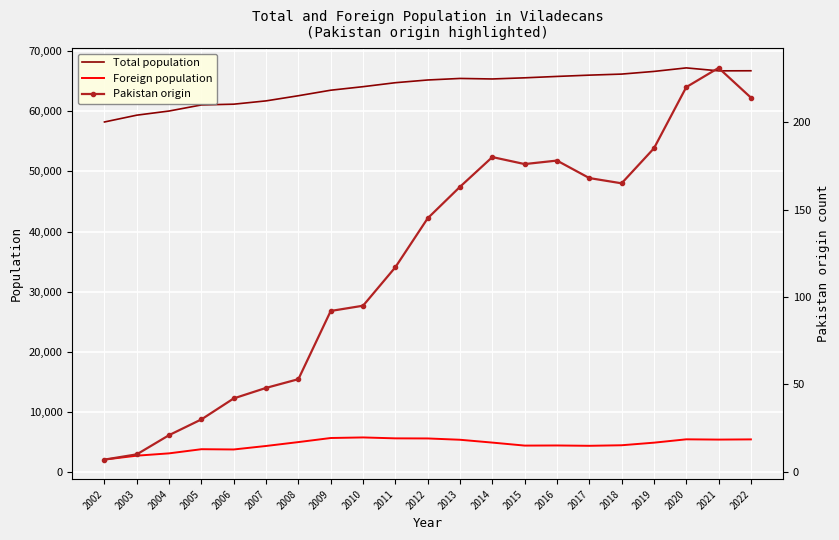

Which series has the largest range (max minus min)?

Total population